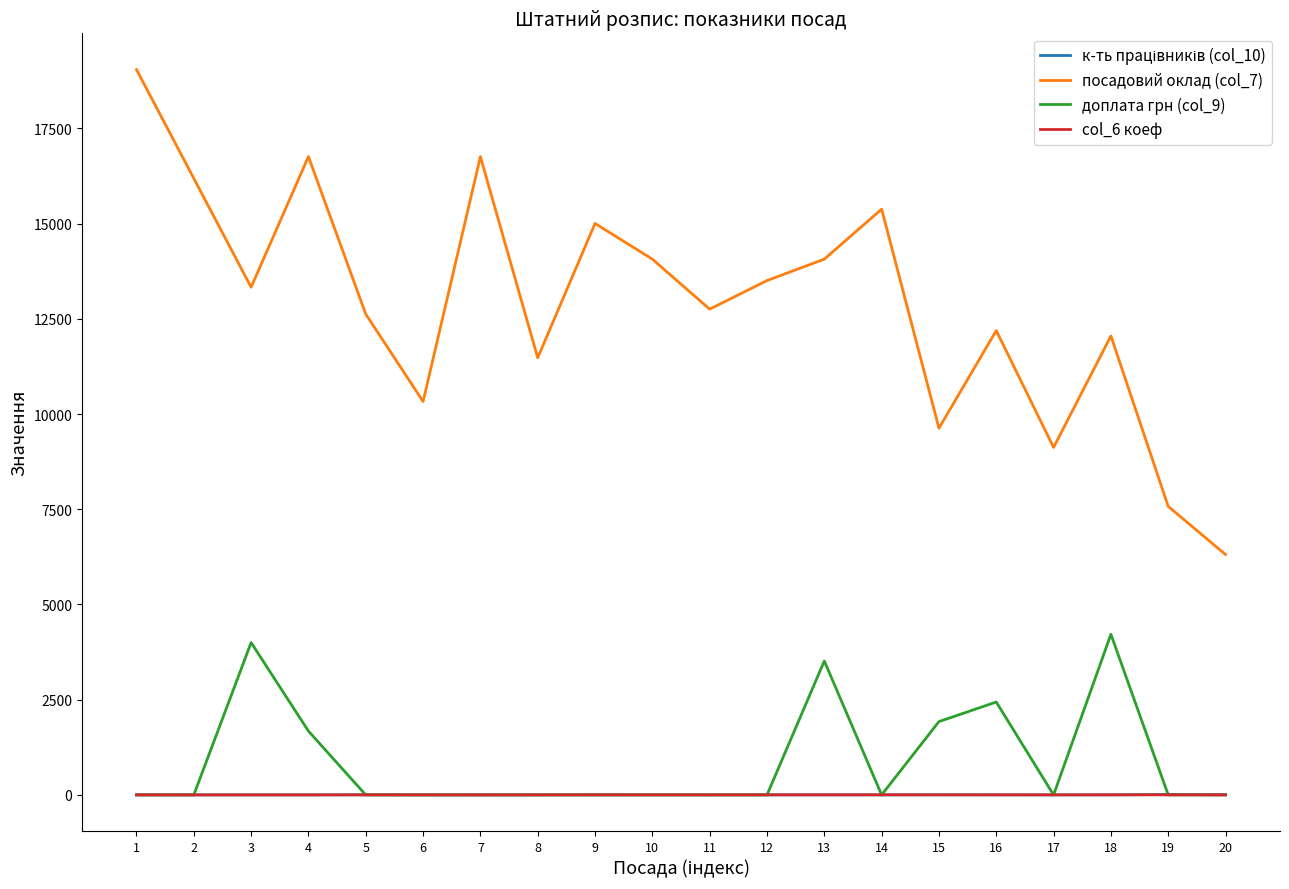

Which series has the widest spread of values?

посадовий оклад (col_7)